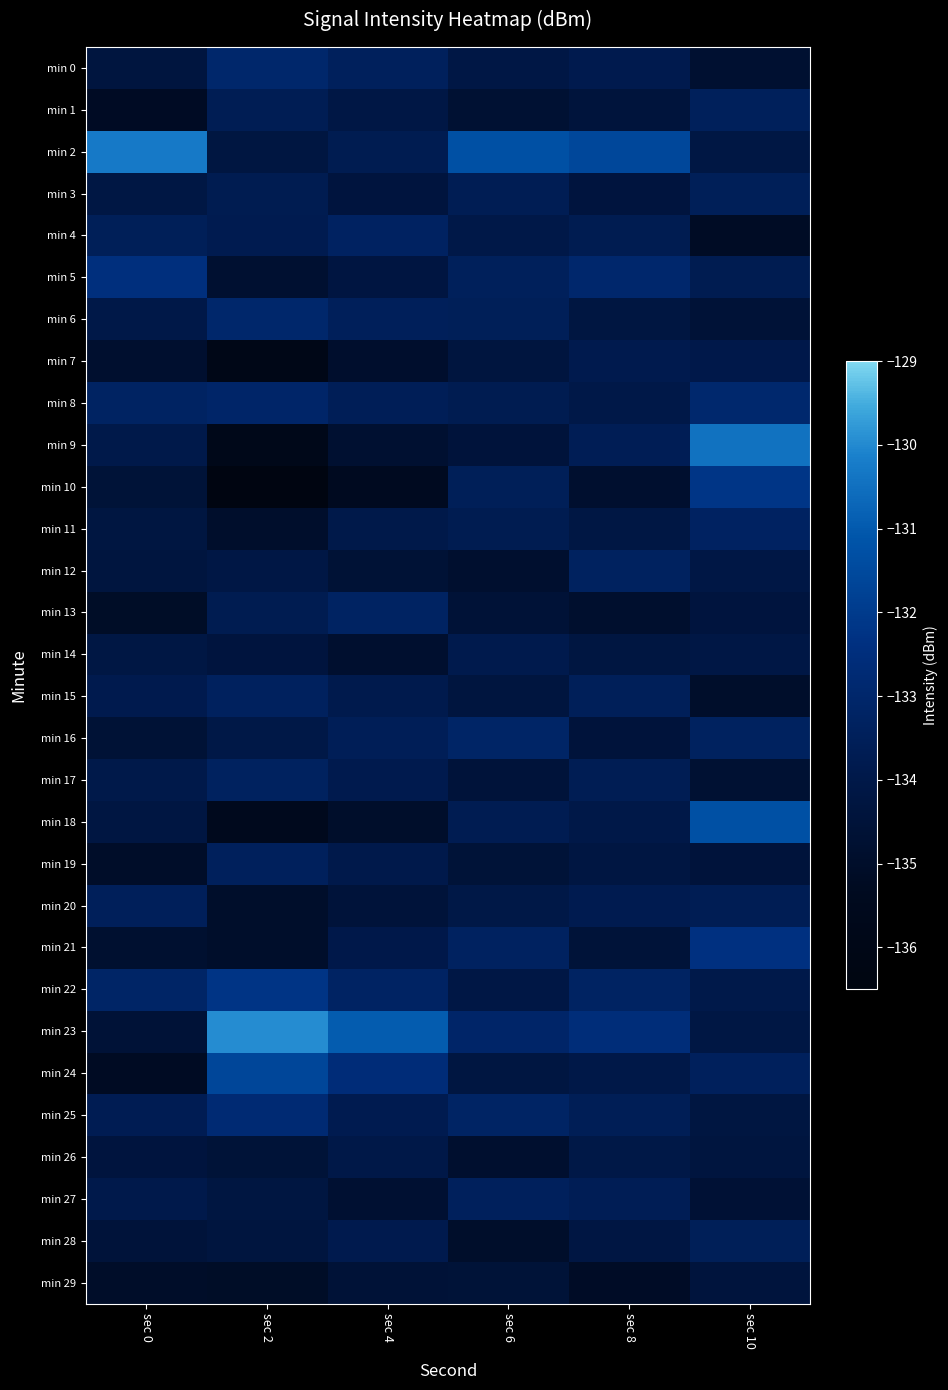

How many categories are shown in the chart?

6